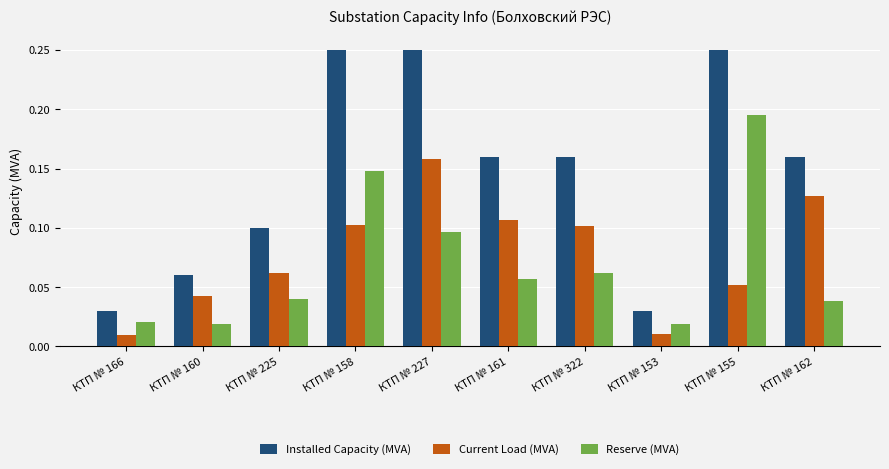

What is the label of the 2nd bar from the left?

КТП № 160